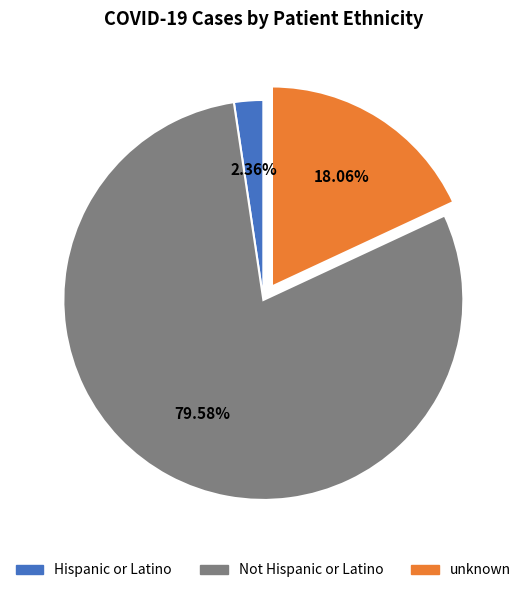

What percentage is the unknown slice, to the nearest percent?

18%